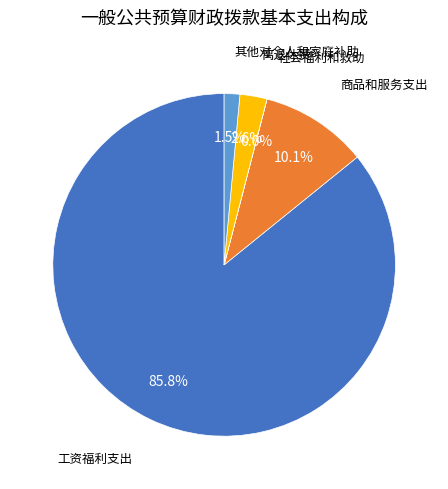

Do 其他对个人和家庭补助 and 商品和服务支出 together represent more than half of the pie?

No